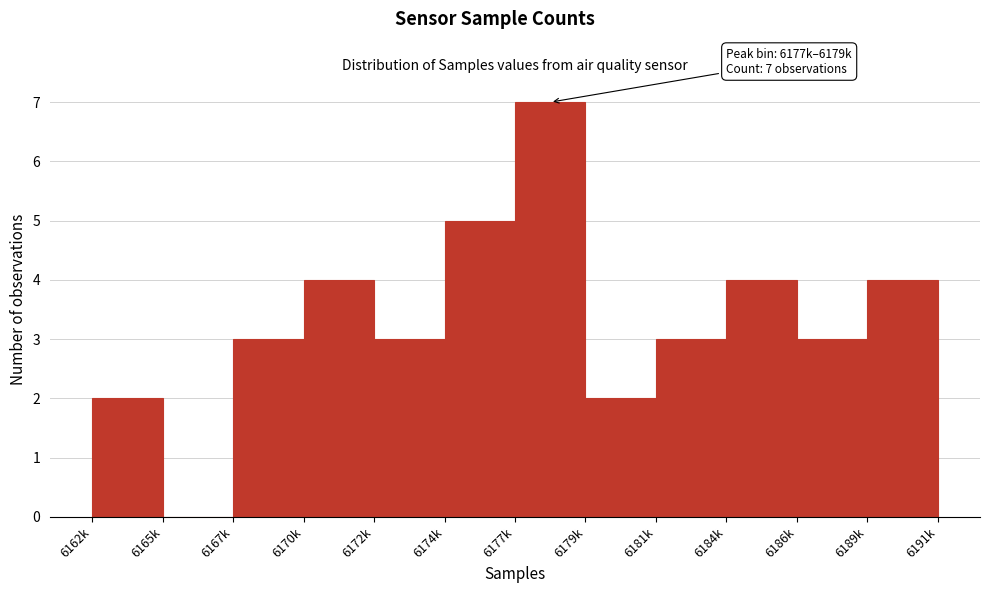

Reading right to left, transcribe all the data shown in this chart.

6189k=4	6186k=3	6184k=4	6181k=3	6179k=2	6177k=7	6174k=5	6172k=3	6170k=4	6167k=3	6165k=0	6162k=2